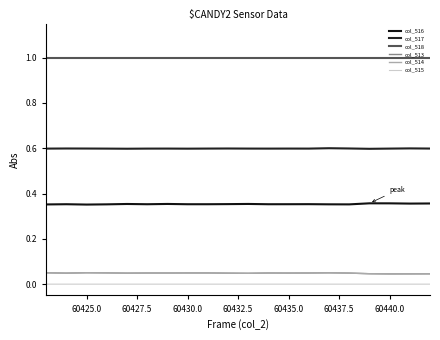

What are all the series names shown in the legend?

col_516, col_517, col_518, col_513, col_514, col_515